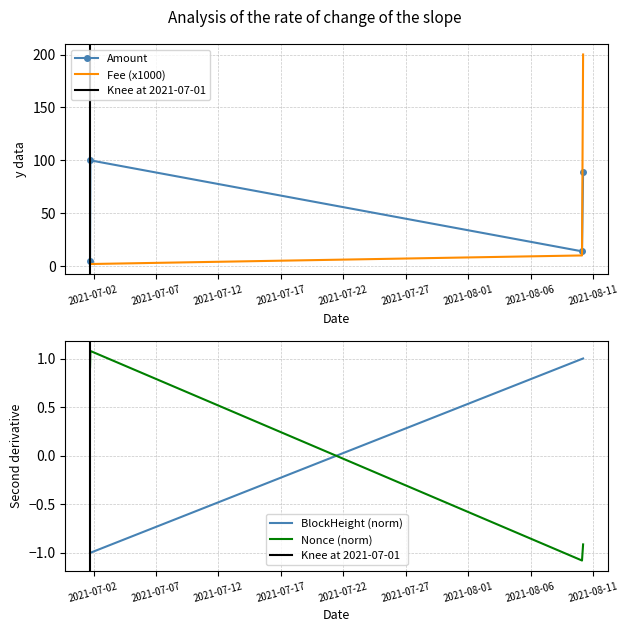

True or false: Amount and Fee (x1000) intersect in this chart.

True